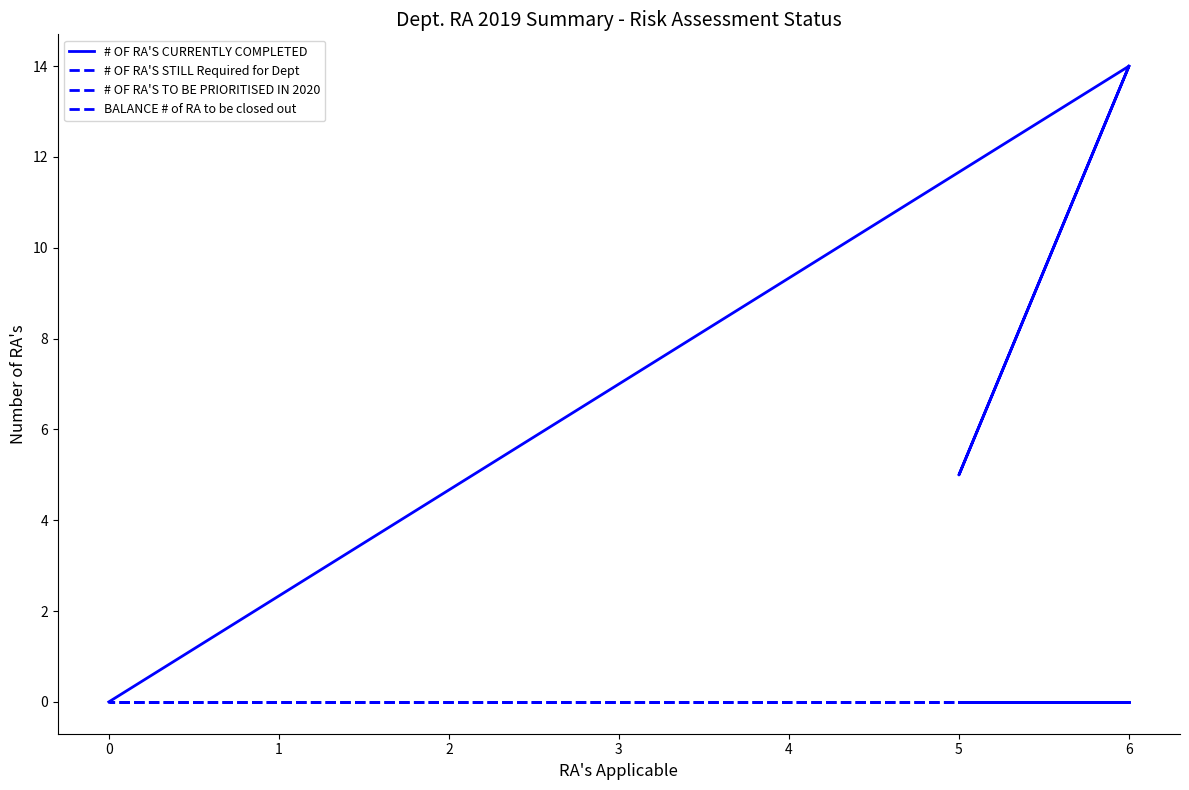

Is the value of # OF RA'S STILL Required for Dept at 5 greater than the value of BALANCE # of RA to be closed out at 0?

No